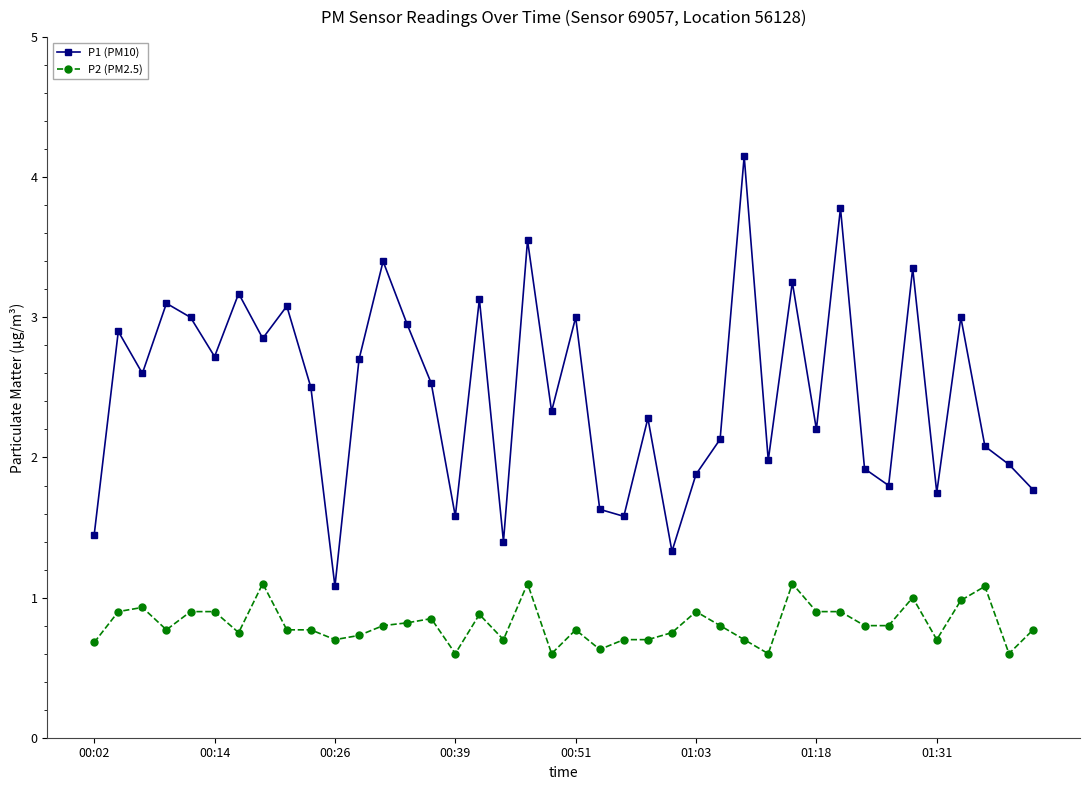

What is the maximum value shown in the chart?

4.2